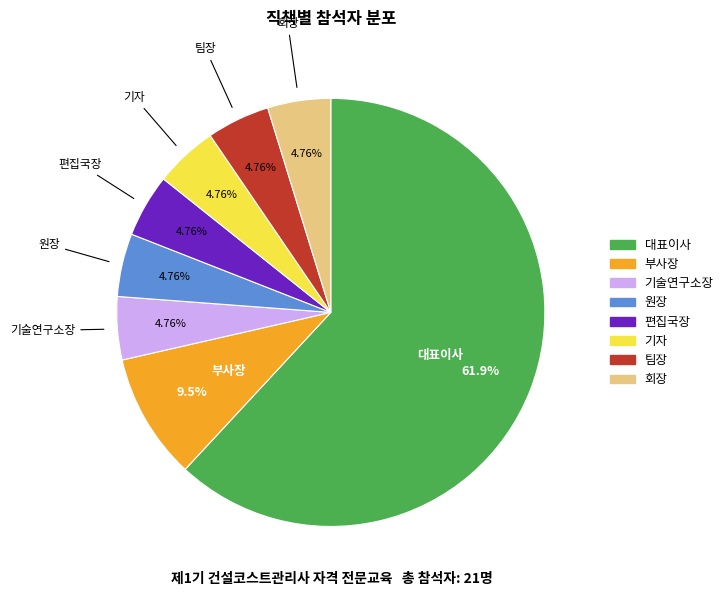

Is it true that 기자 is 17% of the pie?

False